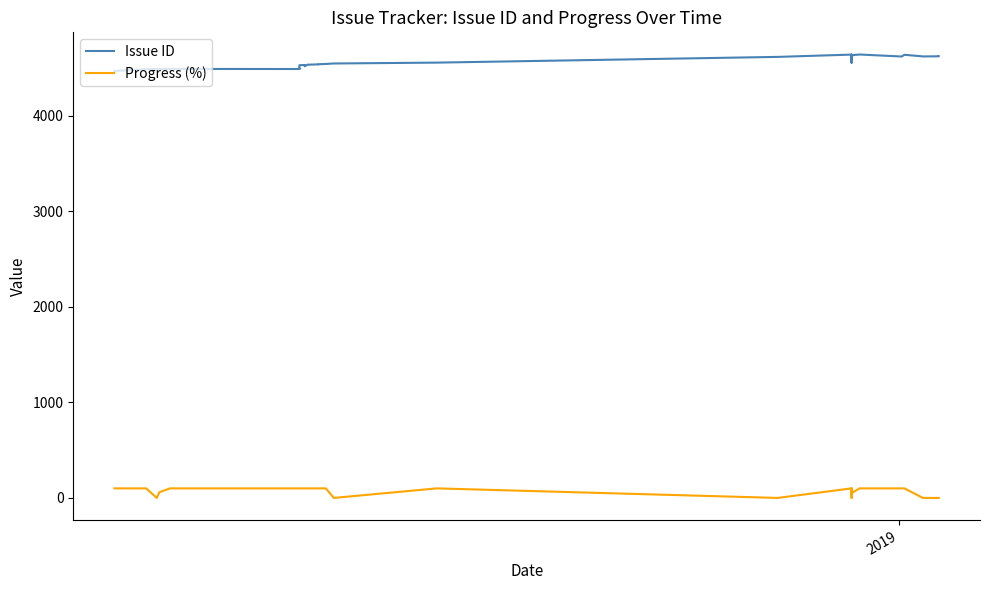

What are all the series names shown in the legend?

Issue ID, Progress (%)